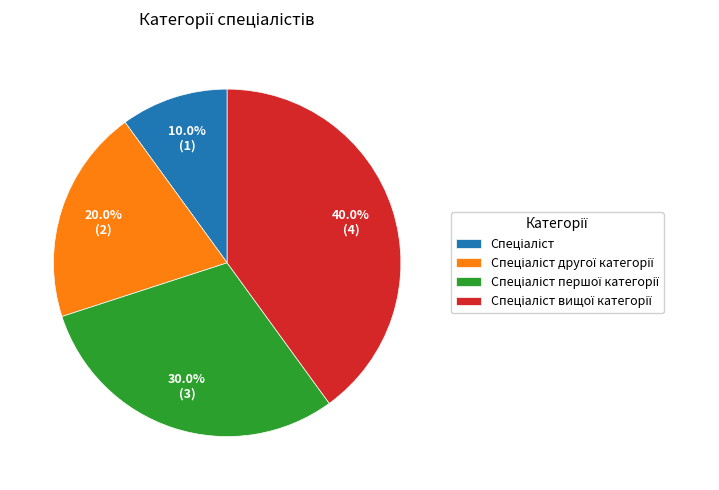

Does any single category account for the majority?

No